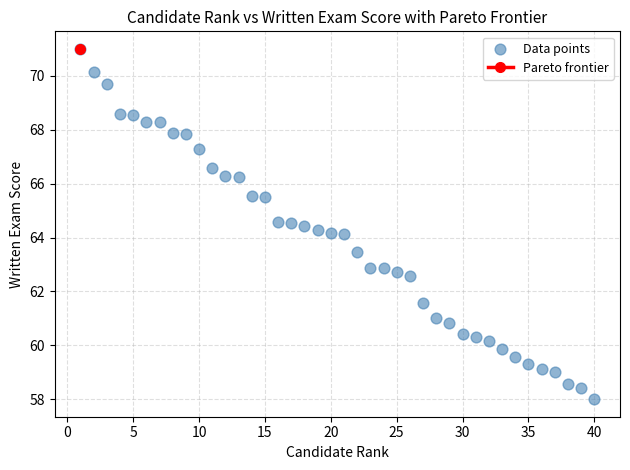

What is the range of Y values (max minus min)?

13.0